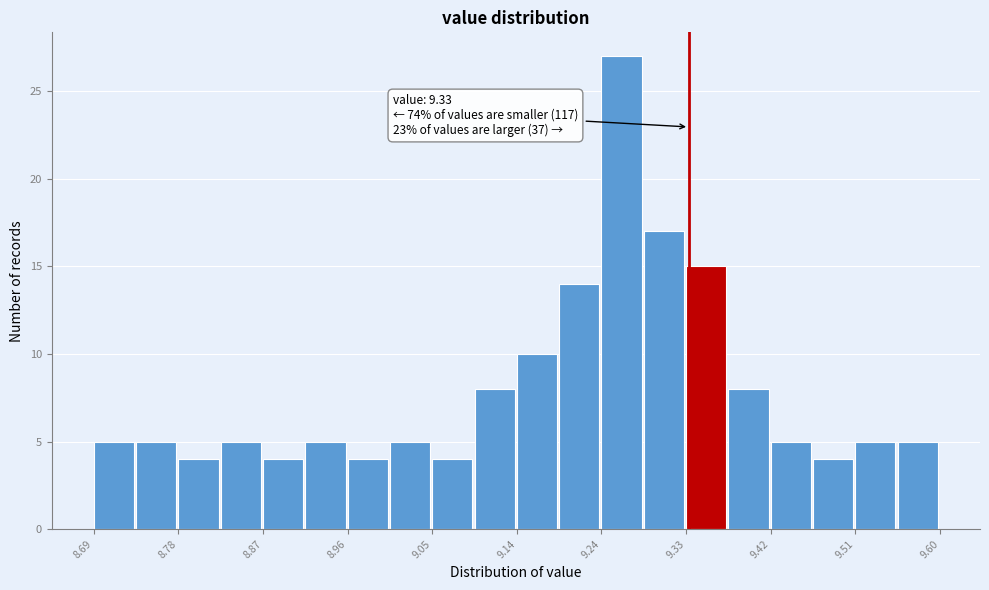

Over which range of the x-axis is the bar tallest?

9.24 to 9.28